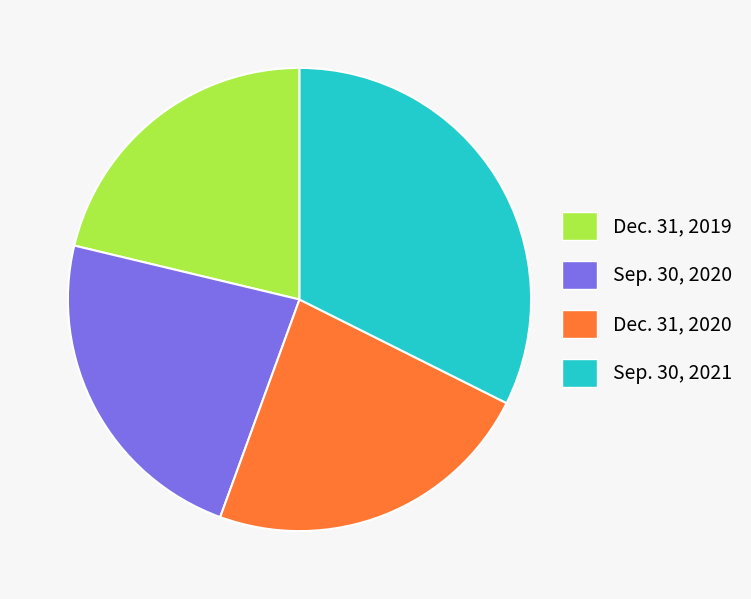

Does Dec. 31, 2020 represent more than half of the total?

No